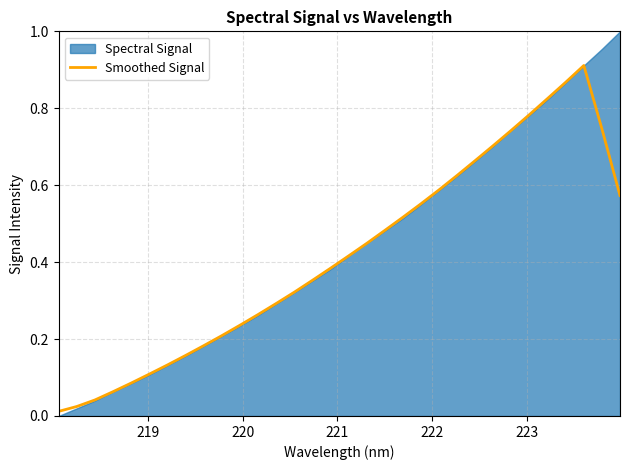

Reading left to right, what are all the values shown in this chart?

0.0	0.0	0.0	0.1	0.1	0.1	0.1	0.2	0.2	0.2	0.2	0.3	0.3	0.3	0.4	0.4	0.4	0.4	0.5	0.5	0.6	0.6	0.6	0.7	0.7	0.7	0.8	0.8	0.9	0.9	0.7	0.6